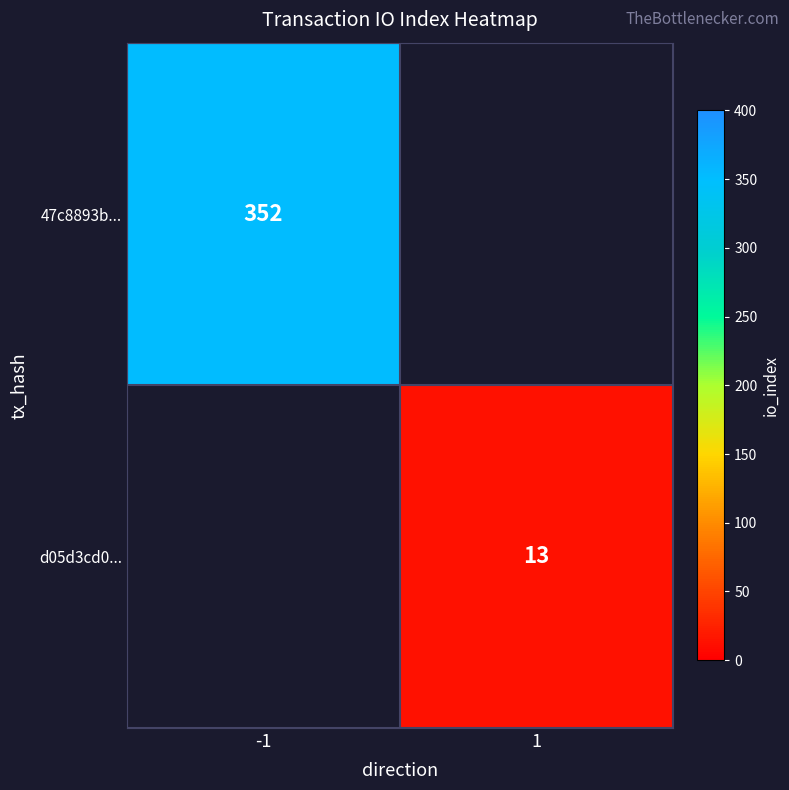

What is the smallest value displayed?

13.0